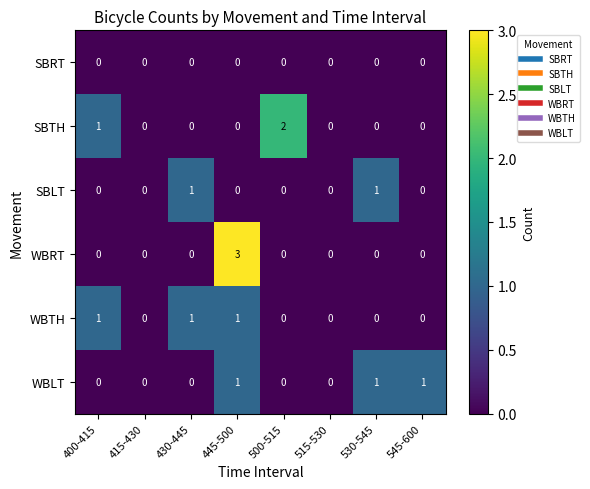

How many categories are shown in the chart?

8